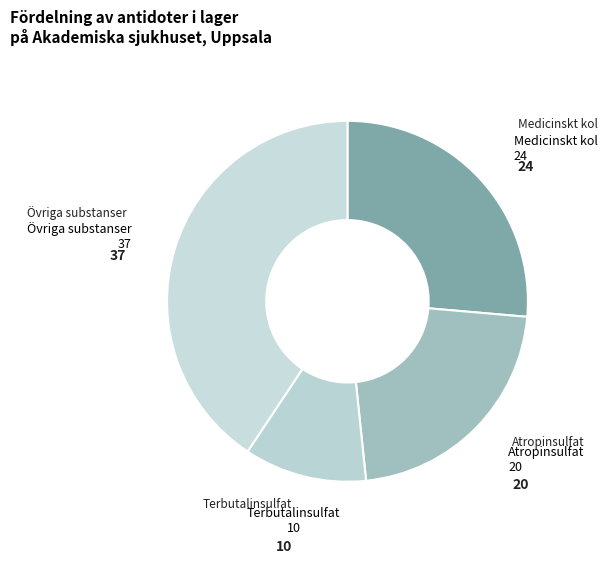

How many segments does this pie chart have?

4